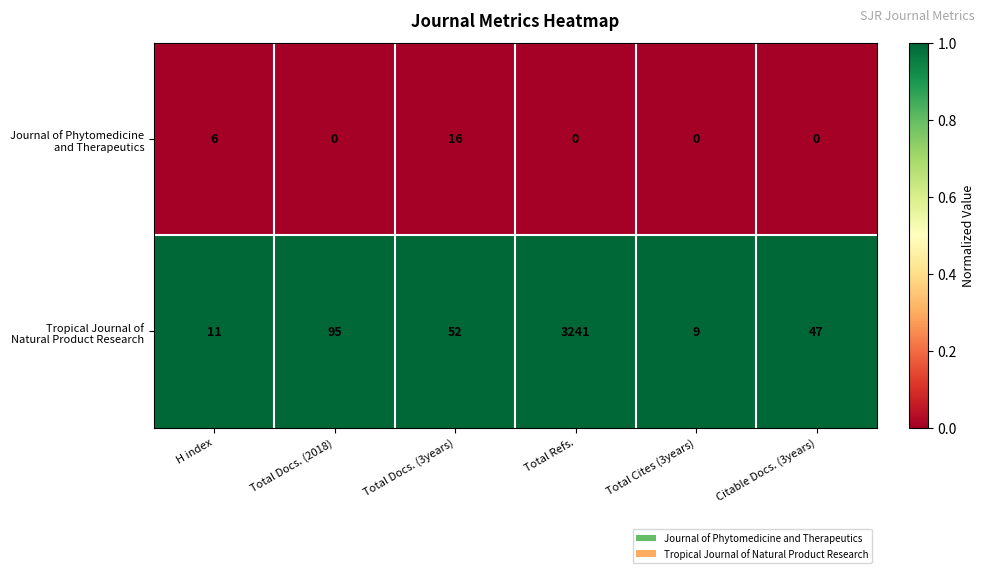

What is the spread (max minus min) of values at Total Cites (3years)?

9